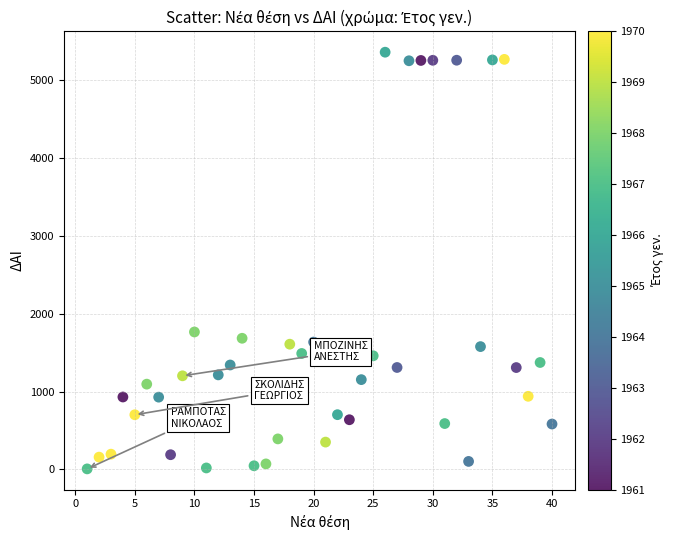

What is the range of Y values (max minus min)?

5350